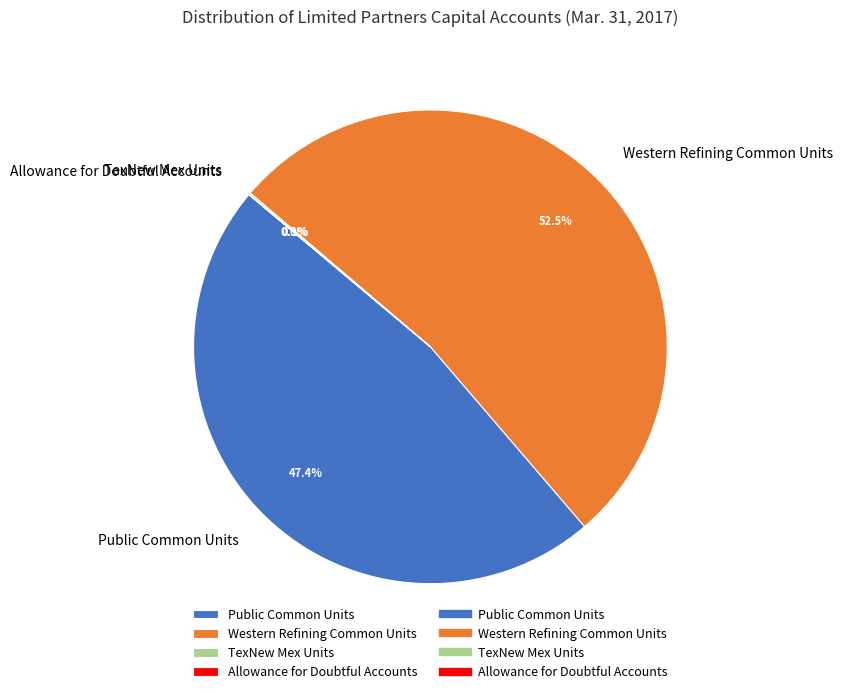

Which category has the biggest portion of the pie?

Western Refining Common Units